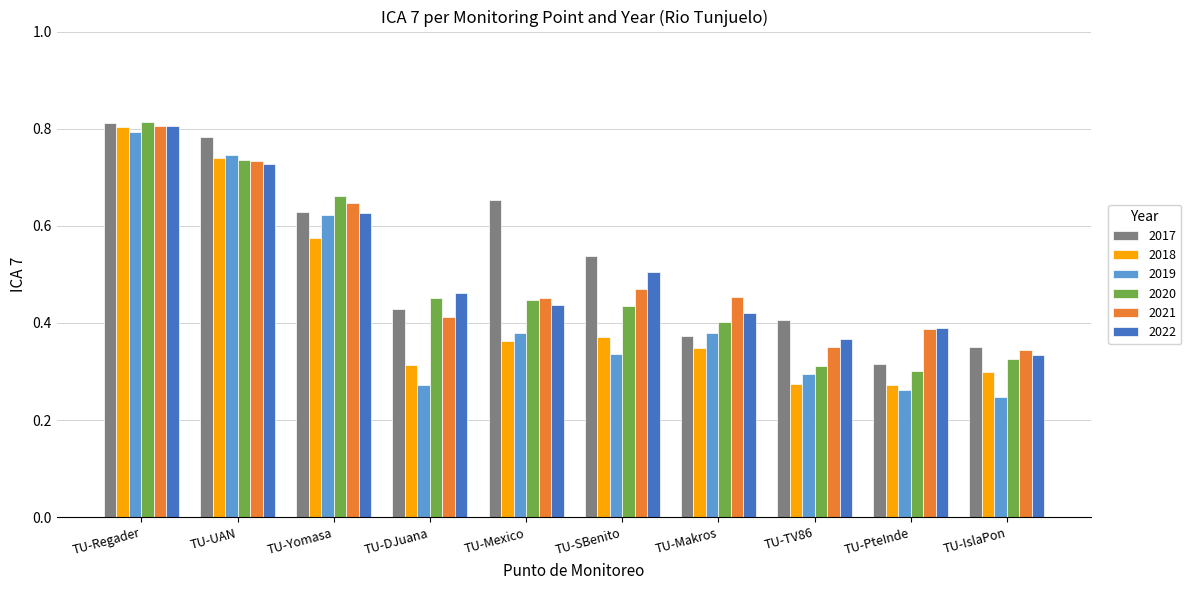

Which category has the highest value across all series?

TU-Regader